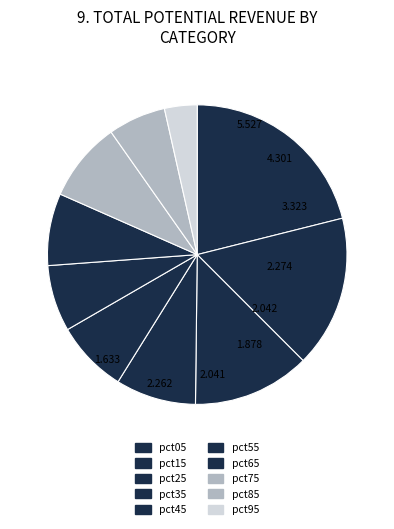

Approximately how many times larger is the value at pct15 compared to pct55?

2.3